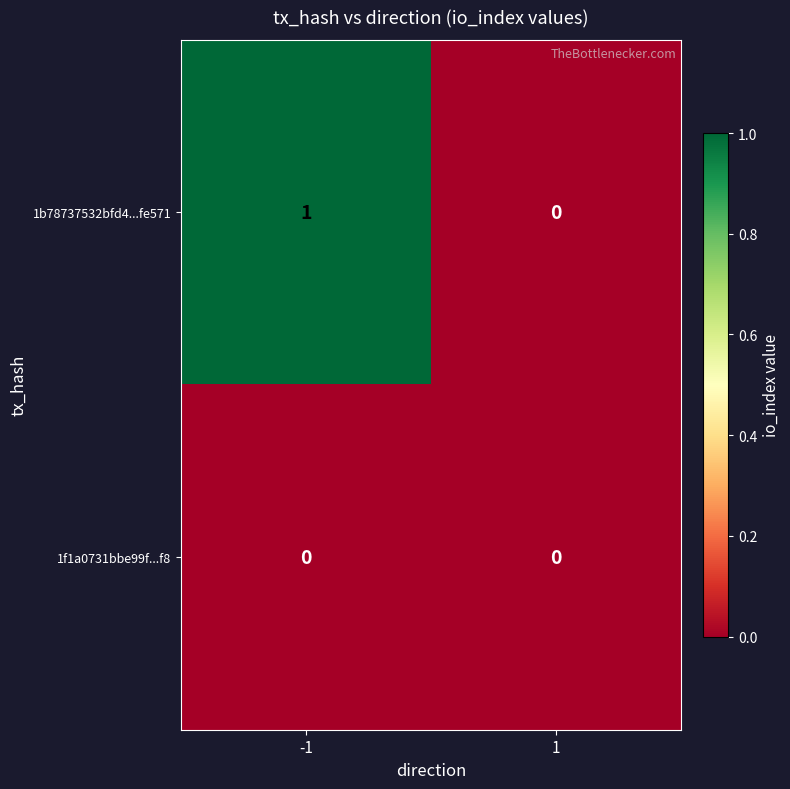

How many categories are shown in the chart?

2